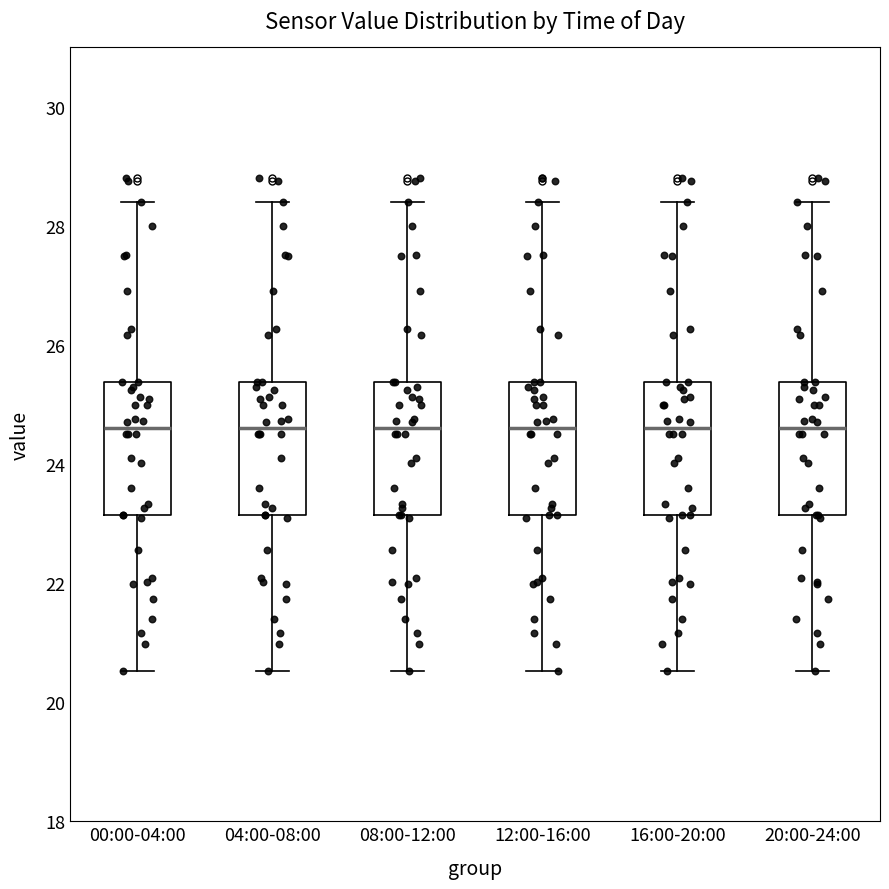

Reading left to right, read every box against the y-axis: the position of its median line, the range the box covers, and the ends of its whiskers. The values are not printed on the chart, so give them approximately, as read against the axis.

00:00-04:00: median 24.6, box 23.2 to 25.4, whiskers 20.6 to 28.4
04:00-08:00: median 24.6, box 23.2 to 25.4, whiskers 20.6 to 28.4
08:00-12:00: median 24.6, box 23.2 to 25.4, whiskers 20.6 to 28.4
12:00-16:00: median 24.6, box 23.2 to 25.4, whiskers 20.6 to 28.4
16:00-20:00: median 24.6, box 23.2 to 25.4, whiskers 20.6 to 28.4
20:00-24:00: median 24.6, box 23.2 to 25.4, whiskers 20.6 to 28.4